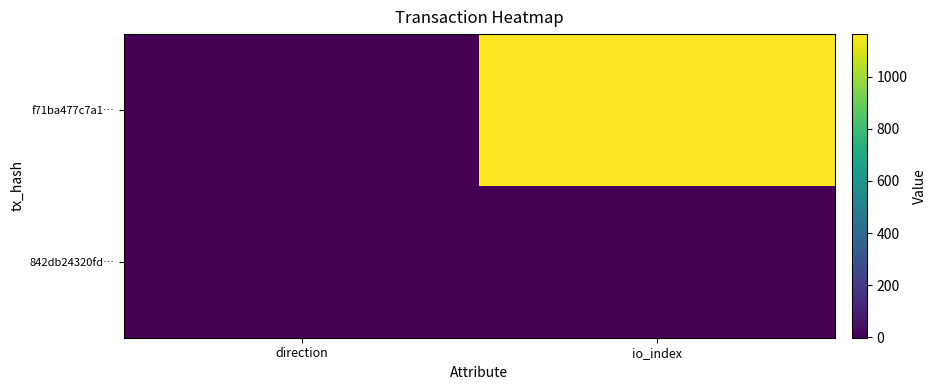

At io_index, list the series in order from smallest to largest.

842db24320fd…, f71ba477c7a1…